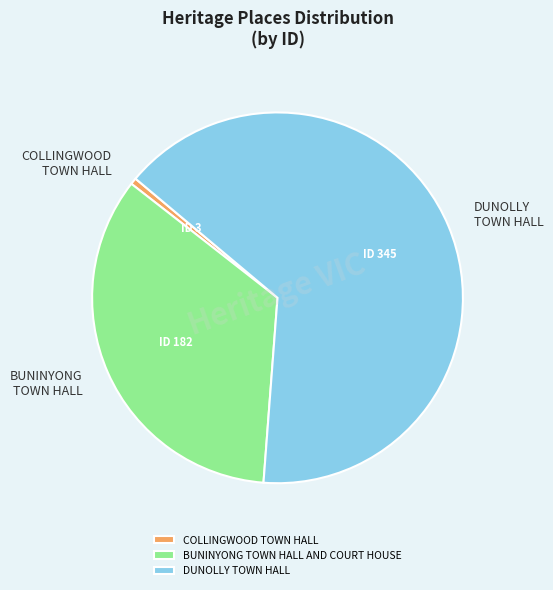

Is the sum of BUNINYONG TOWN HALL AND COURT HOUSE and DUNOLLY TOWN HALL greater than half?

Yes